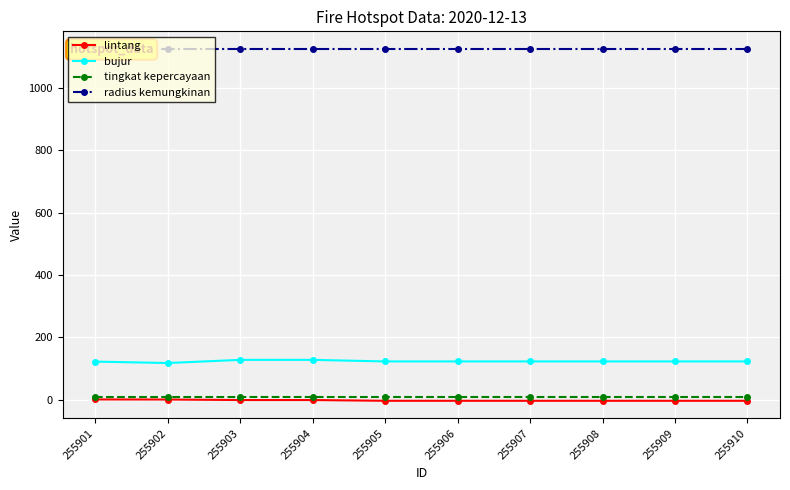

Is the value of bujur at 255902 greater than the value of tingkat kepercayaan at 255908?

Yes